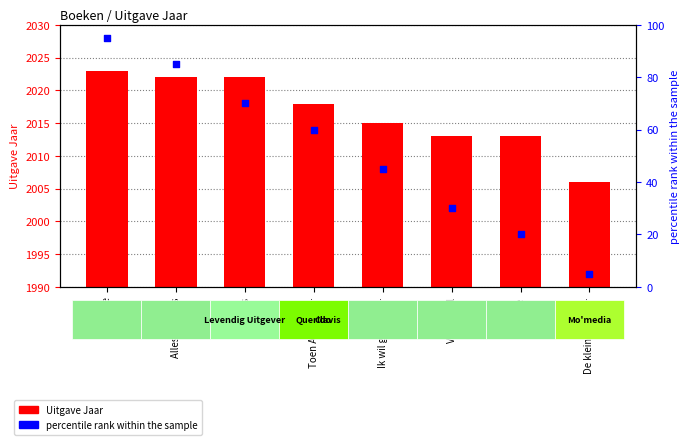

What is the total value across all series at Blaadjes?

2092